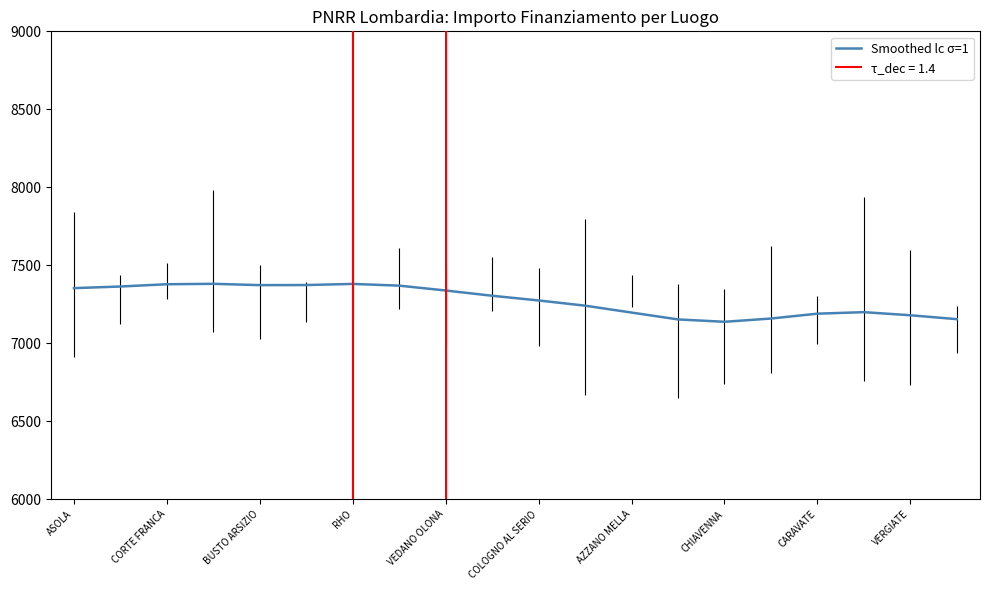

What is the smallest value displayed?

7137.9